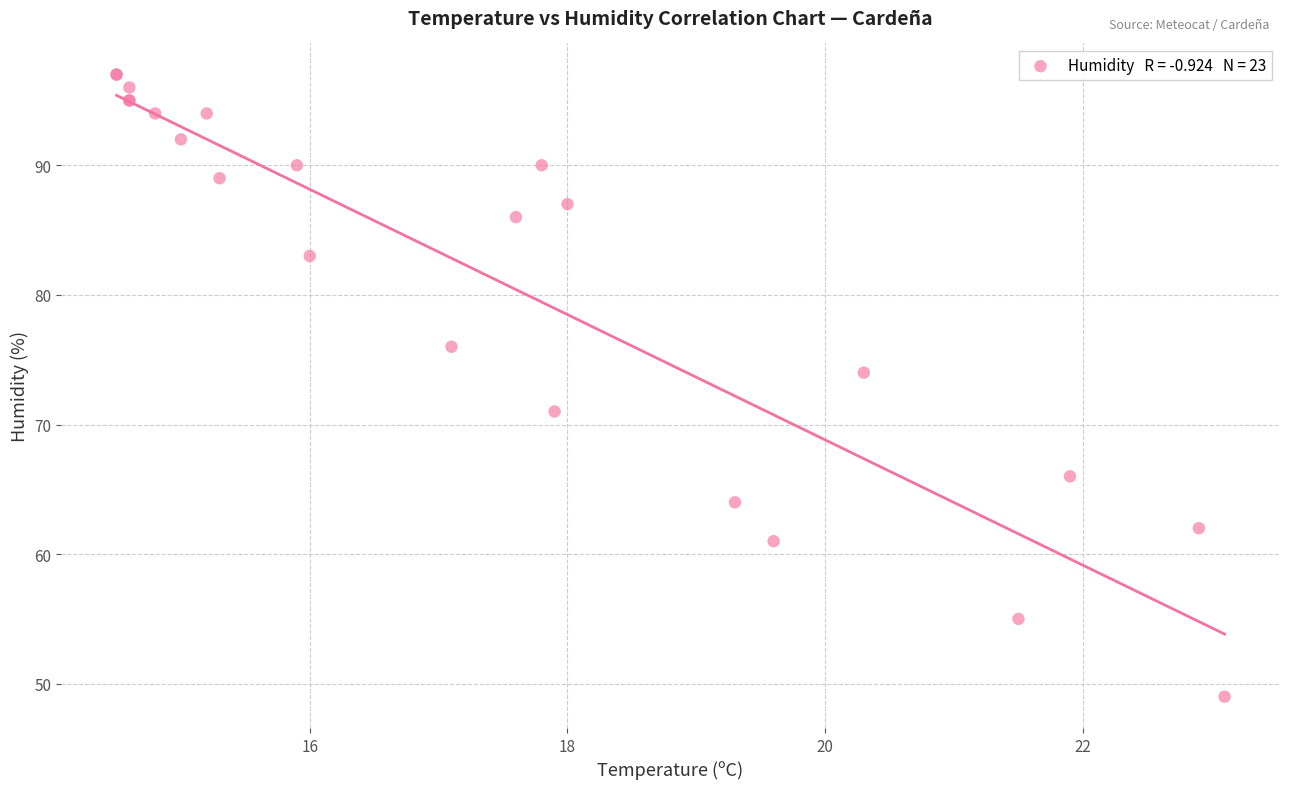

What Y value in the scatter plot is closest to 73?

74